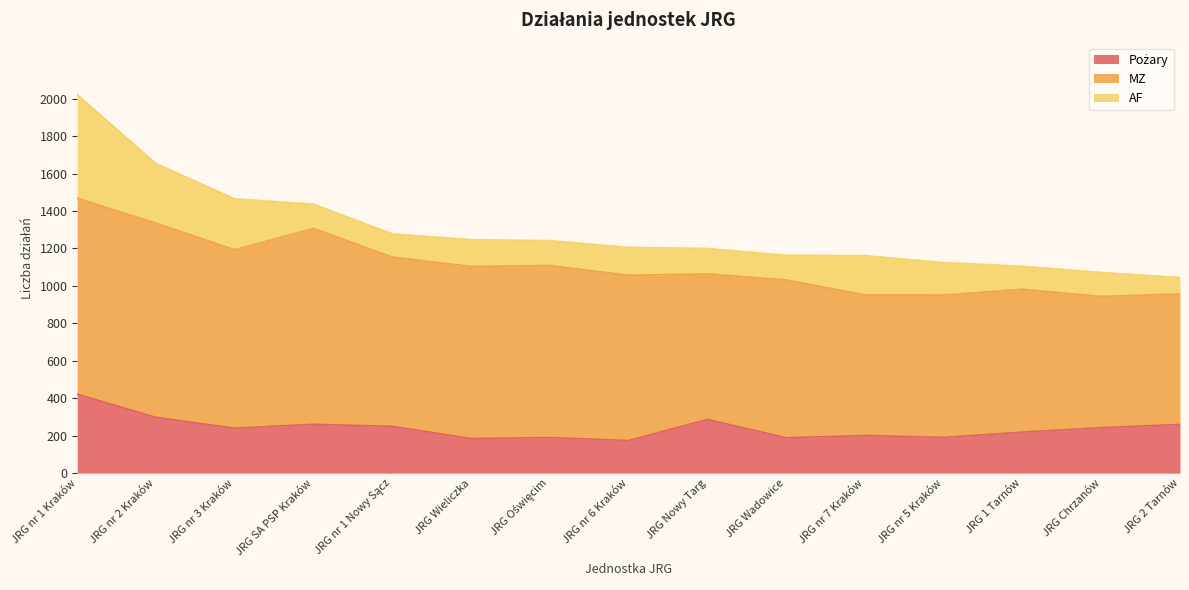

Does the chart display data point markers on the line(s)?

No